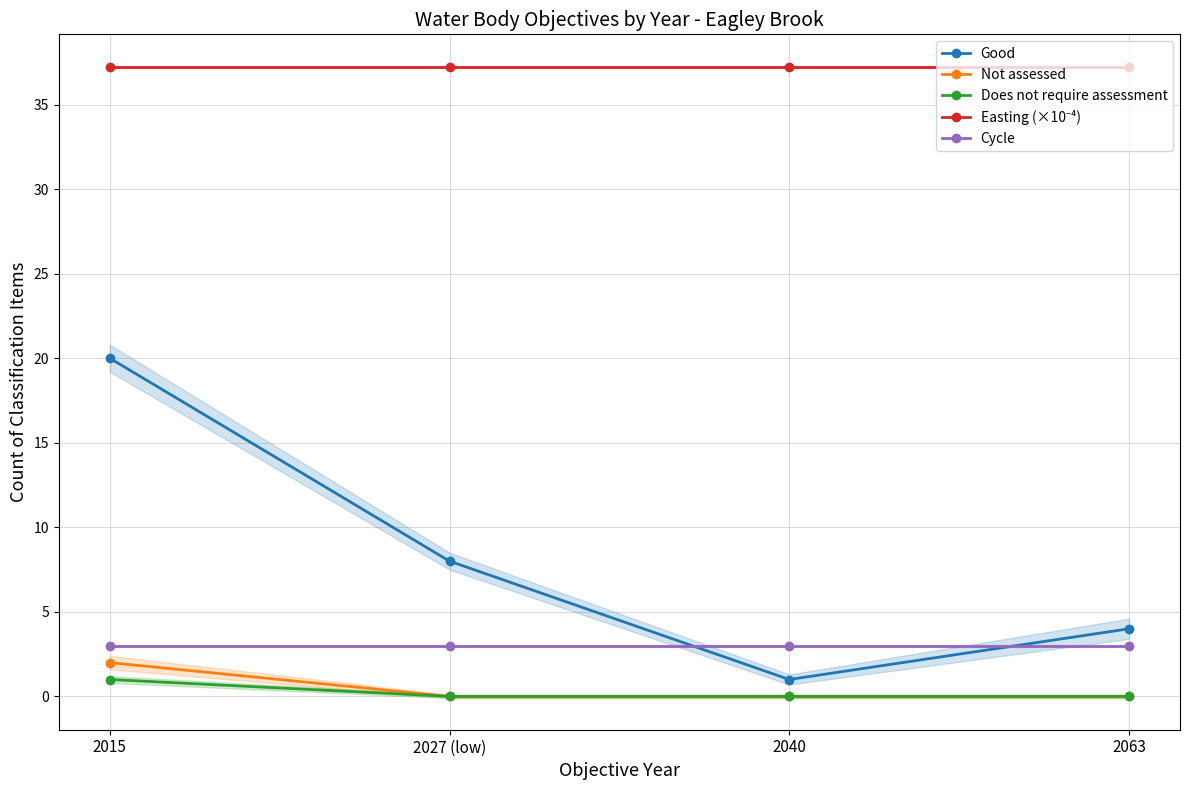

How many lines are shown in the chart?

5